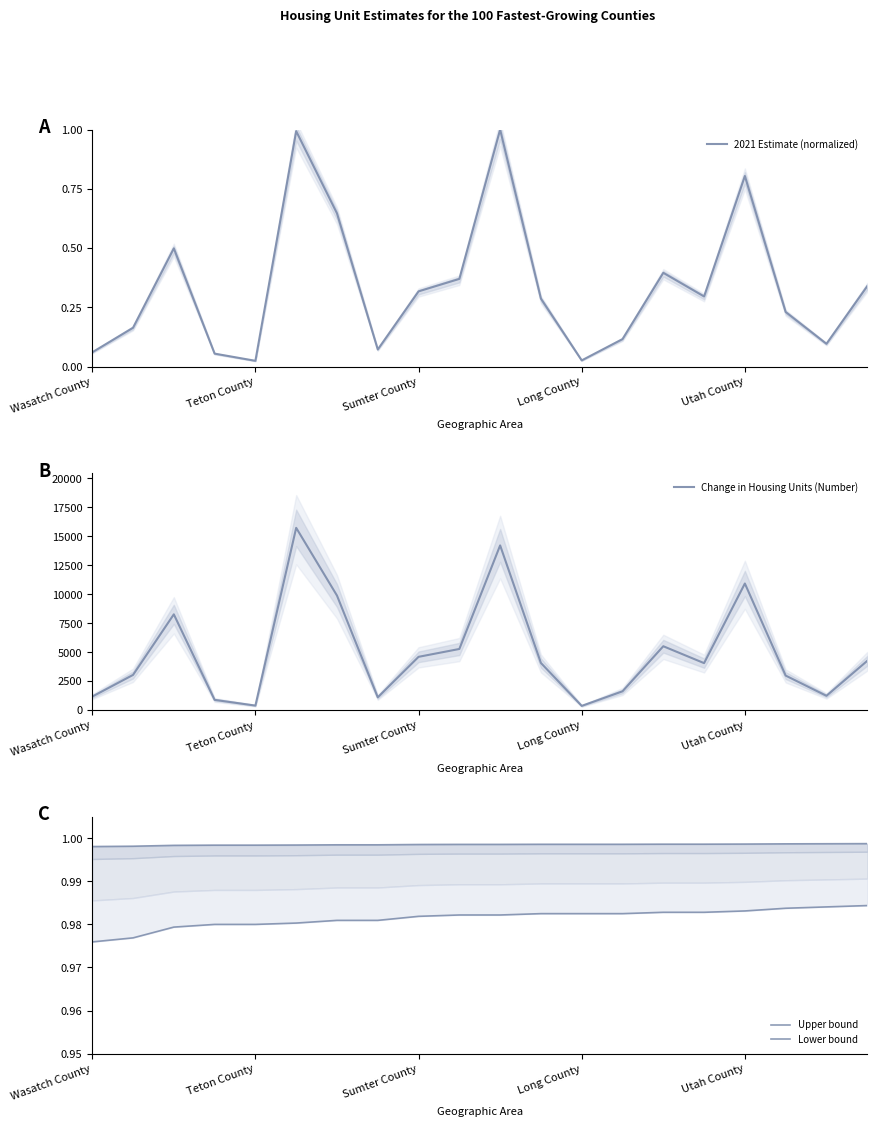

Reading right to left, extract all data points from this chart.

2021 Estimate (normalized): 0.3	0.1	0.2	0.8	0.3	0.4	0.1	0.0	0.3	1.0	0.4	0.3	0.1	0.6	1.0	0.0	0.1	0.5	0.2	0.1
Change in Housing Units (Number): 4250.0	1234.0	2978.0	10922.0	4053.0	5510.0	1620.0	364.0	4065.0	14209.0	5274.0	4596.0	1102.0	9883.0	15724.0	389.0	883.0	8262.0	3035.0	1166.0
Upper bound: 1.0	1.0	1.0	1.0	1.0	1.0	1.0	1.0	1.0	1.0	1.0	1.0	1.0	1.0	1.0	1.0	1.0	1.0	1.0	1.0
Lower bound: 1.0	1.0	1.0	1.0	1.0	1.0	1.0	1.0	1.0	1.0	1.0	1.0	1.0	1.0	1.0	1.0	1.0	1.0	1.0	1.0